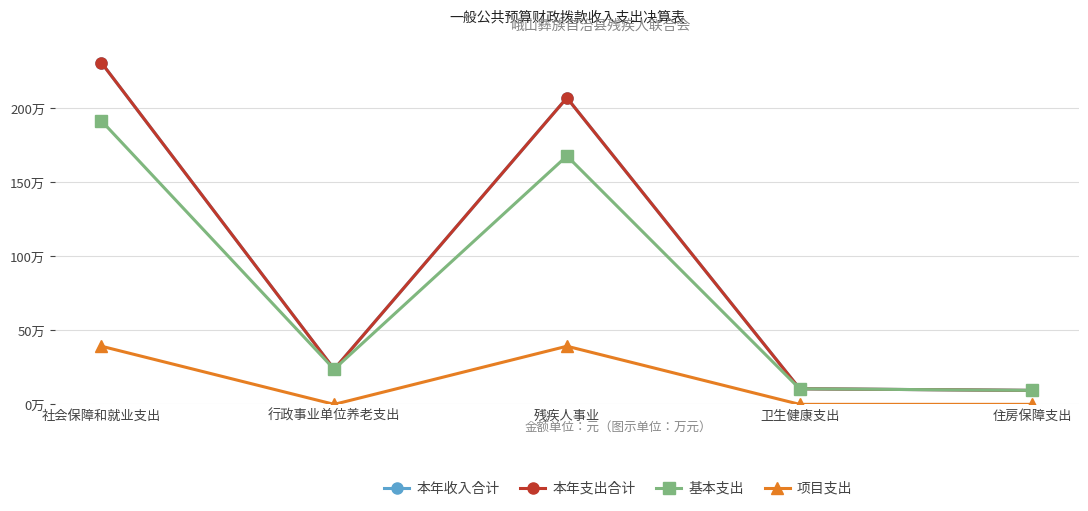

Rank the series at 卫生健康支出 from highest to lowest value.

本年收入合计, 本年支出合计, 基本支出, 项目支出